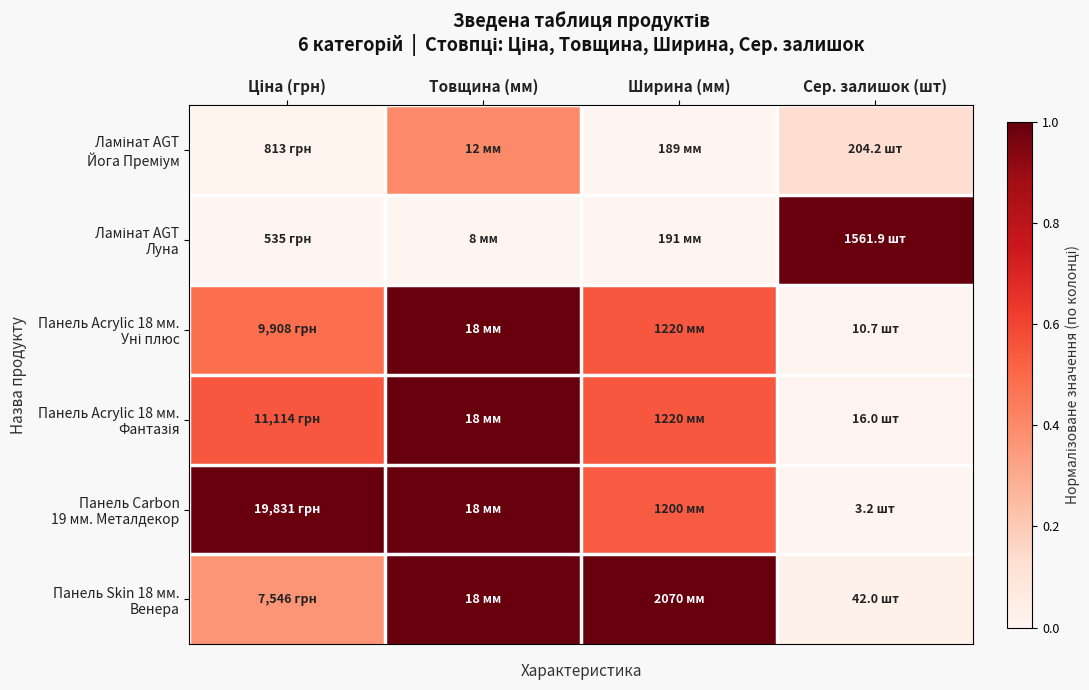

Count the number of data series in this chart.

6